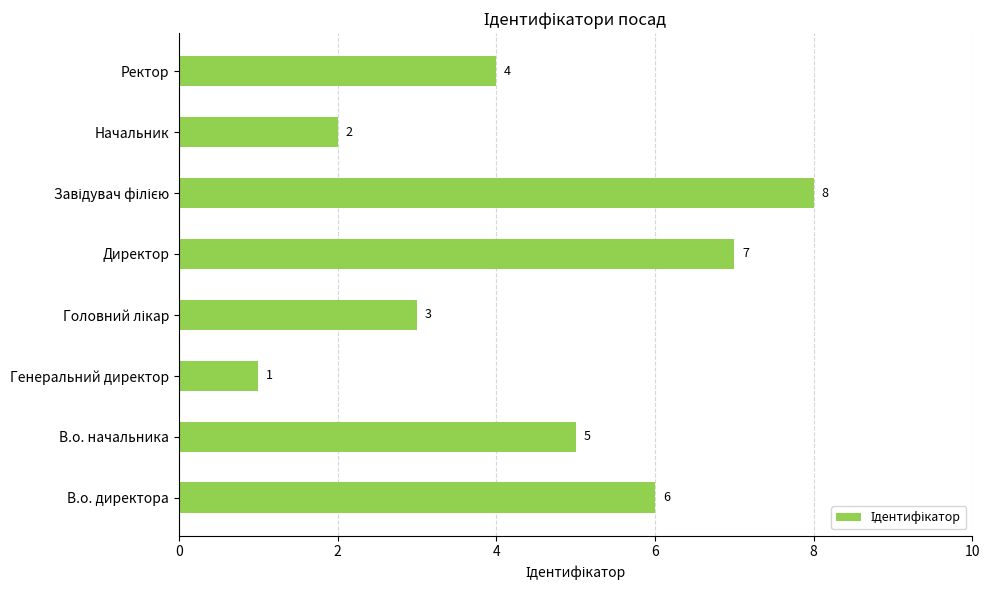

What is the difference between the maximum and minimum values?

7